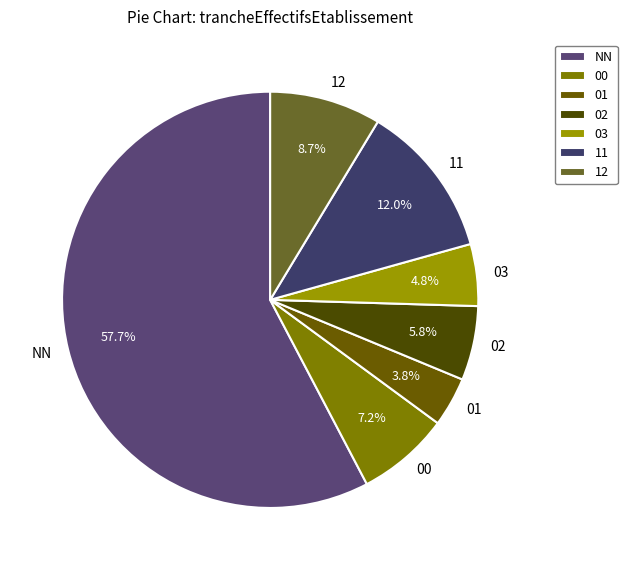

Which slice is the largest?

NN